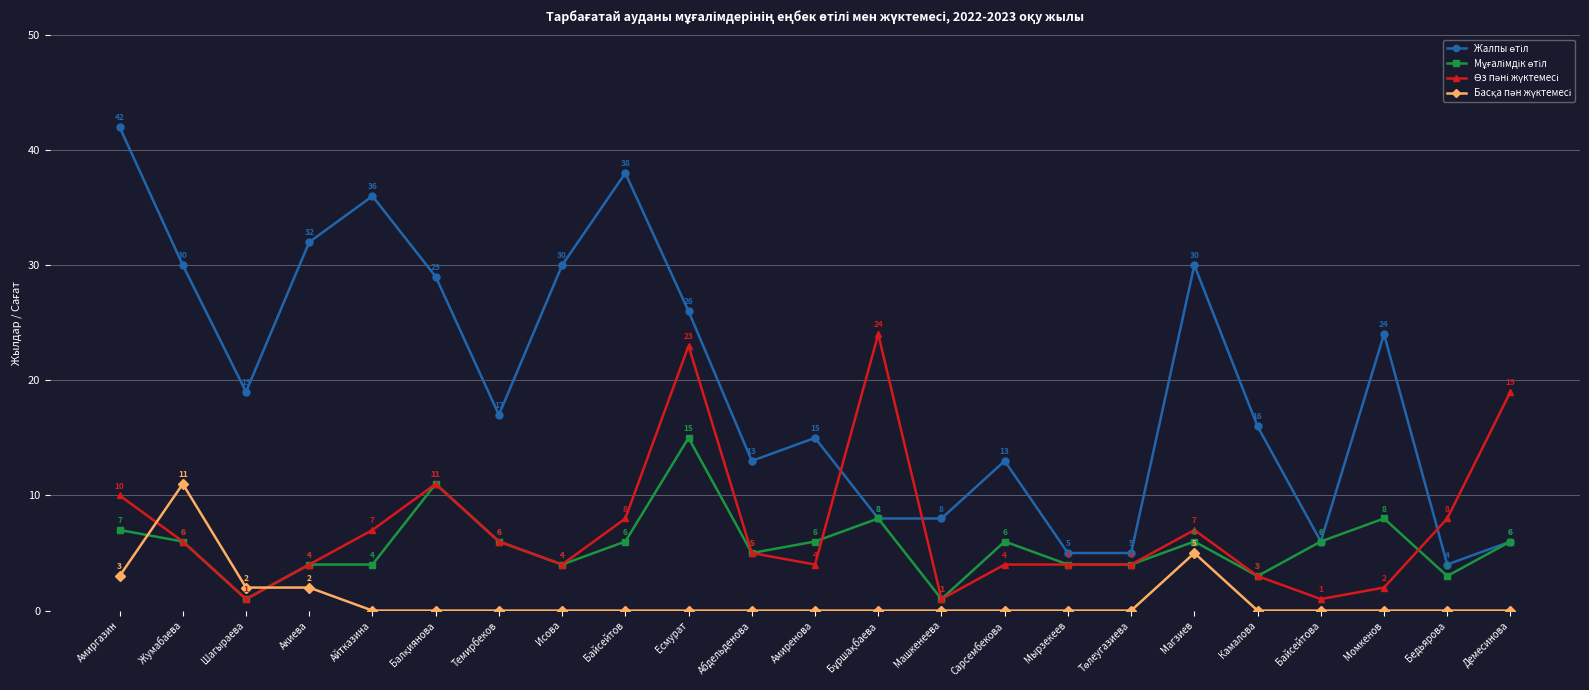

At which category is the sum across all series the highest?

Есмурат